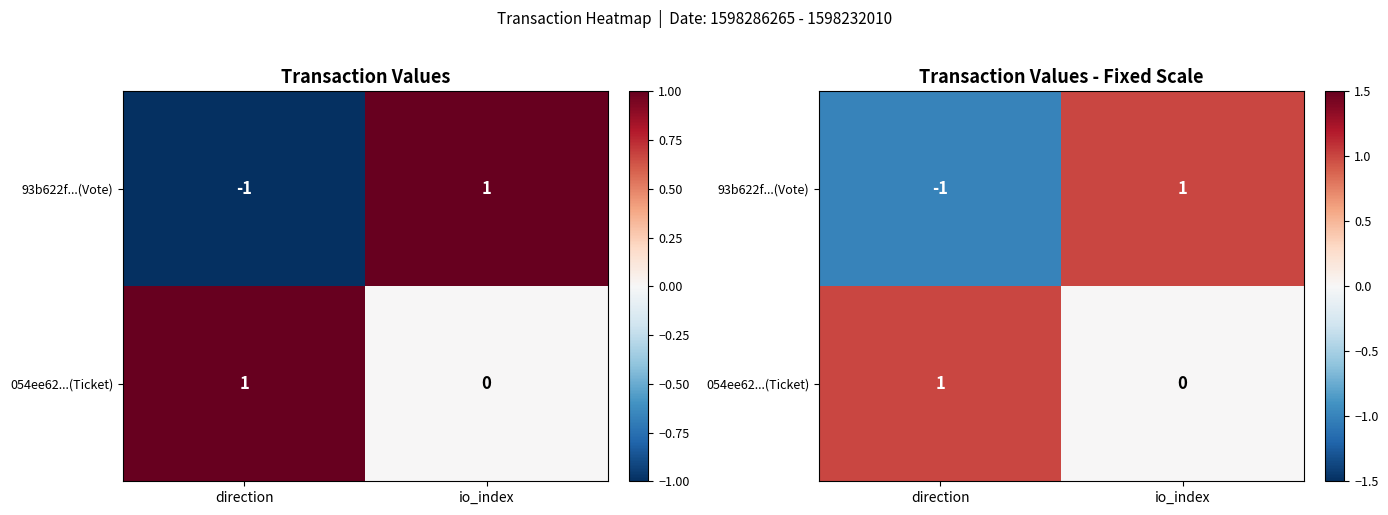

At which label does 93b622f...(Vote) reach its minimum?

direction